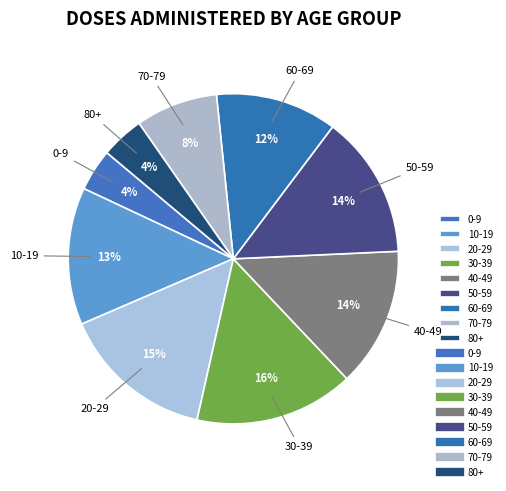

What percentage is the 80+ slice, to the nearest percent?

4%